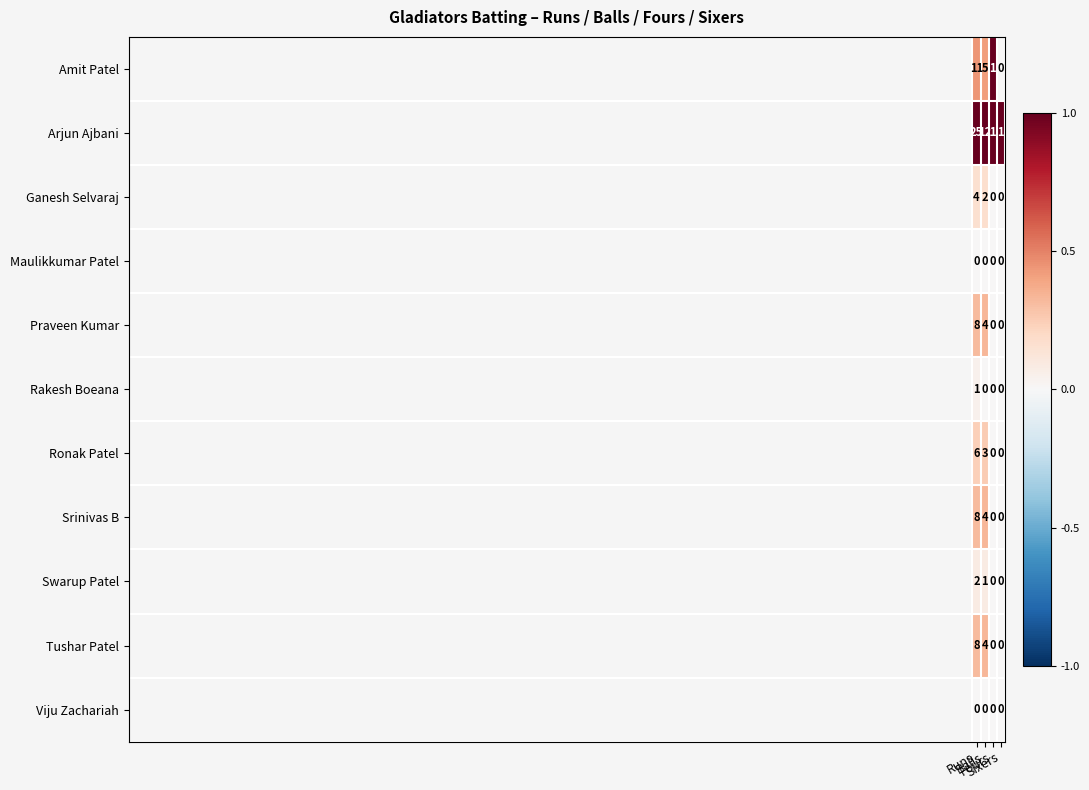

Which series changed the most between Runs and Fours?

Arjun Ajbani